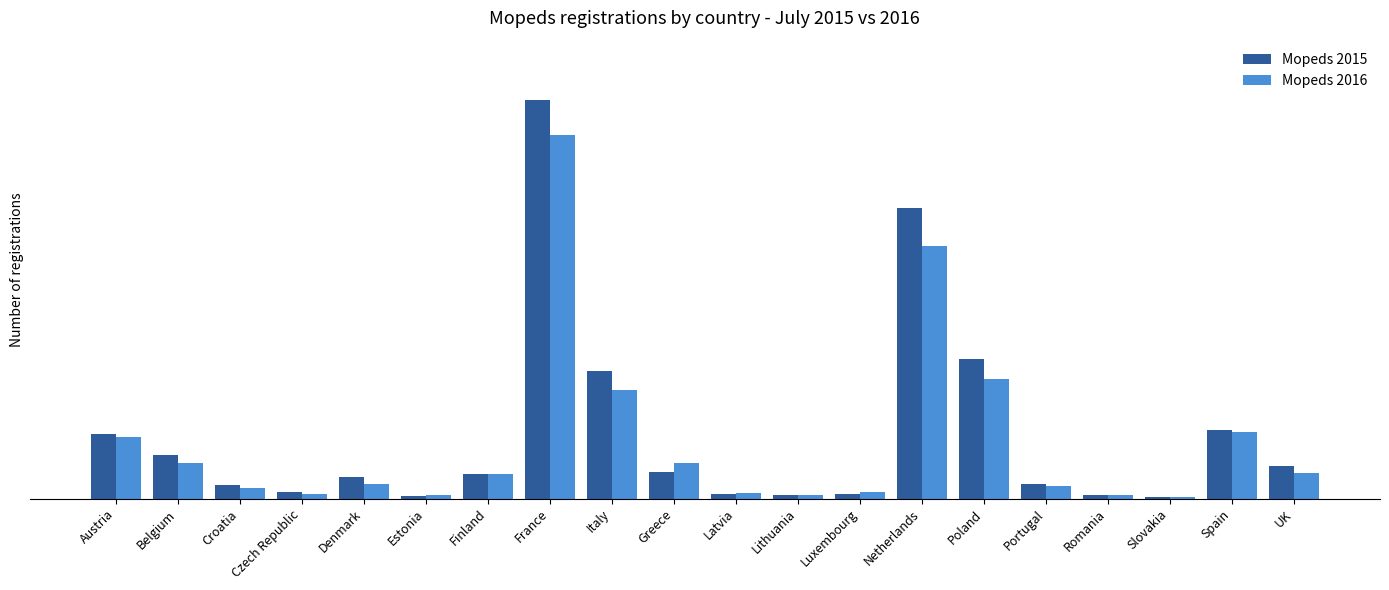

At which label does Mopeds 2016 reach its minimum?

Slovakia